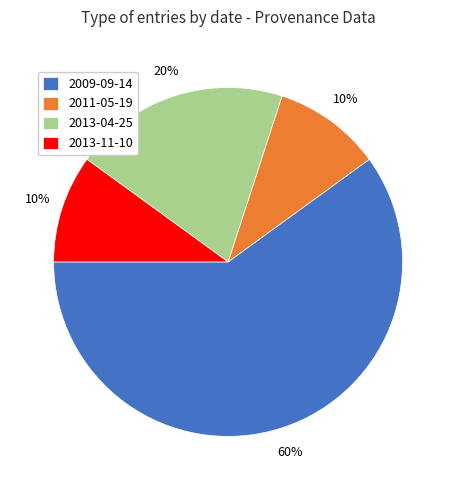

Is it true that 2013-04-25 is 20% of the pie?

True